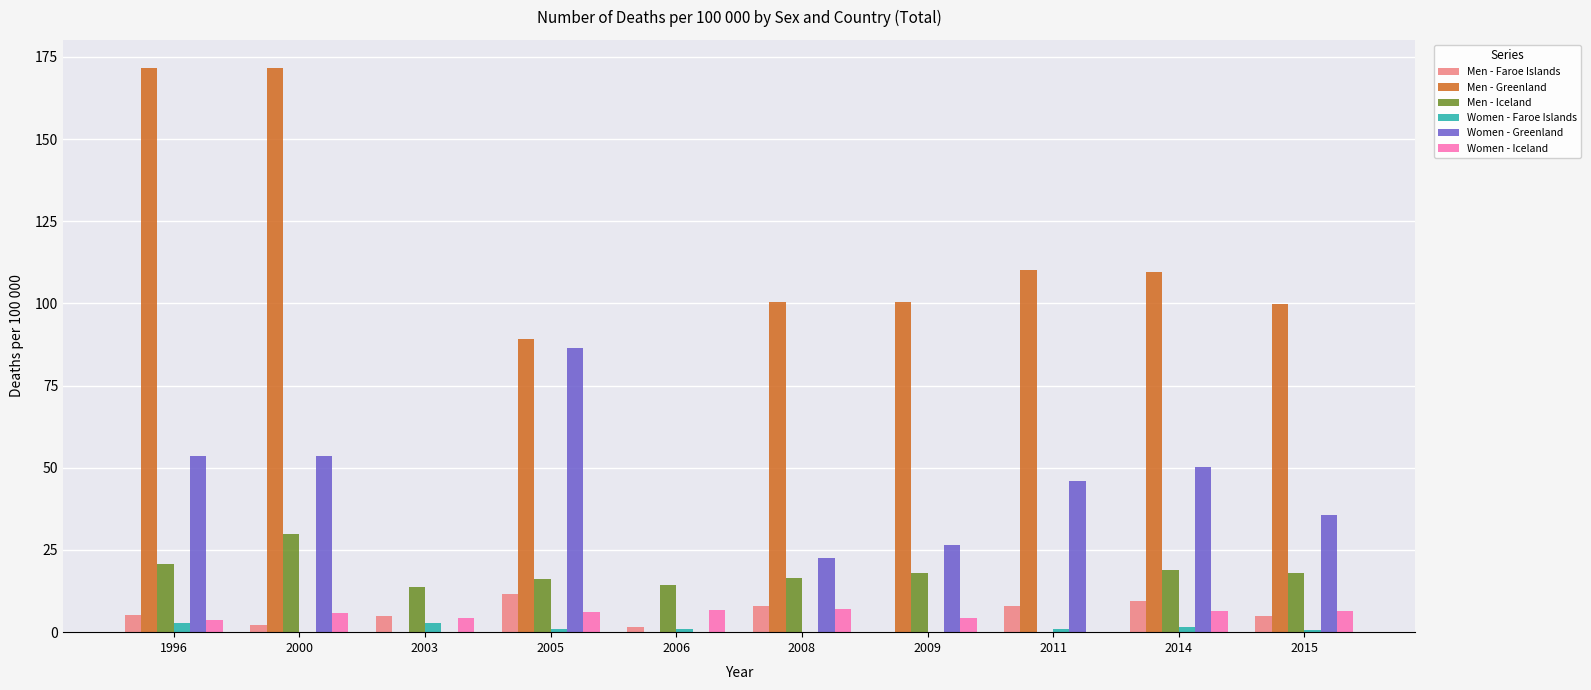

What is the total value across all series at 2005?

210.1